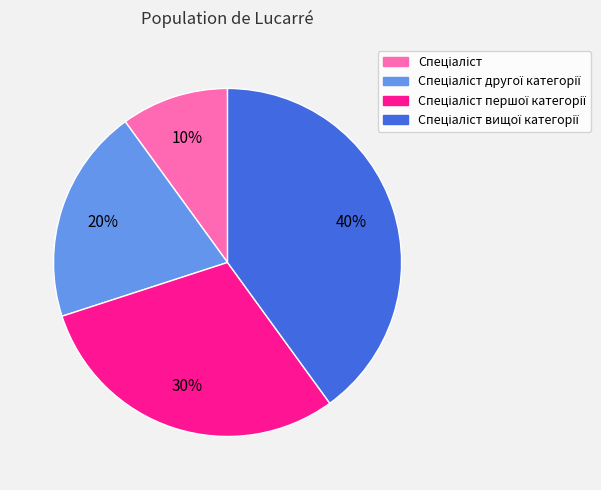

Is there any slice that represents more than half of the pie?

No